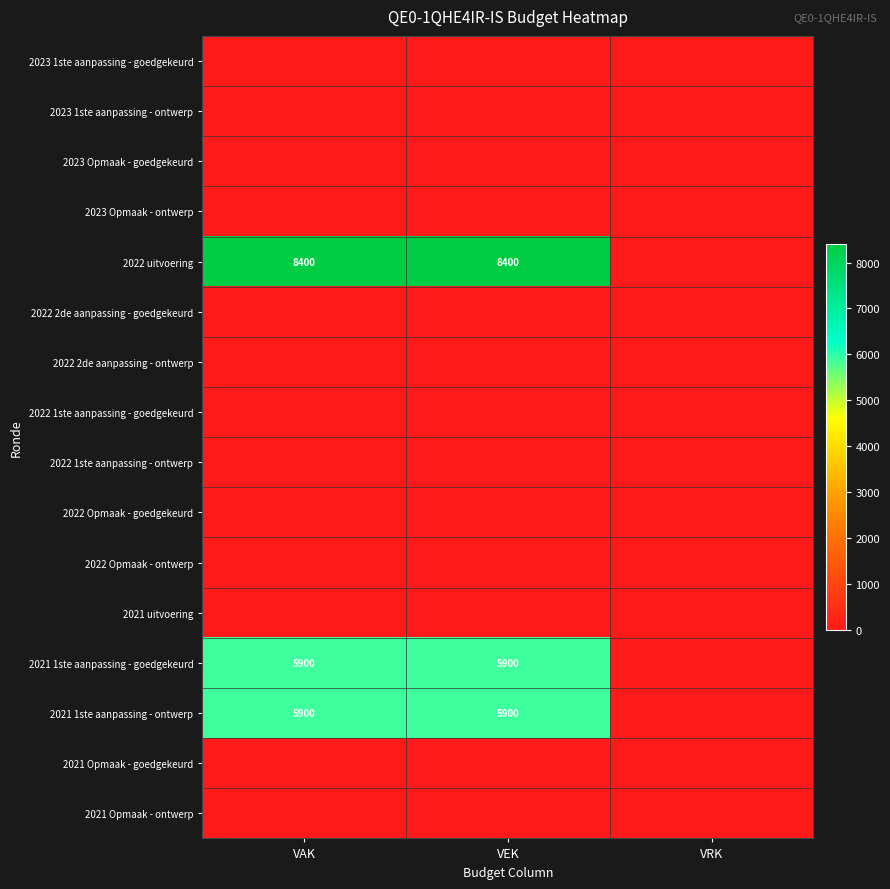

At which category does the chart reach its peak across all series?

VAK